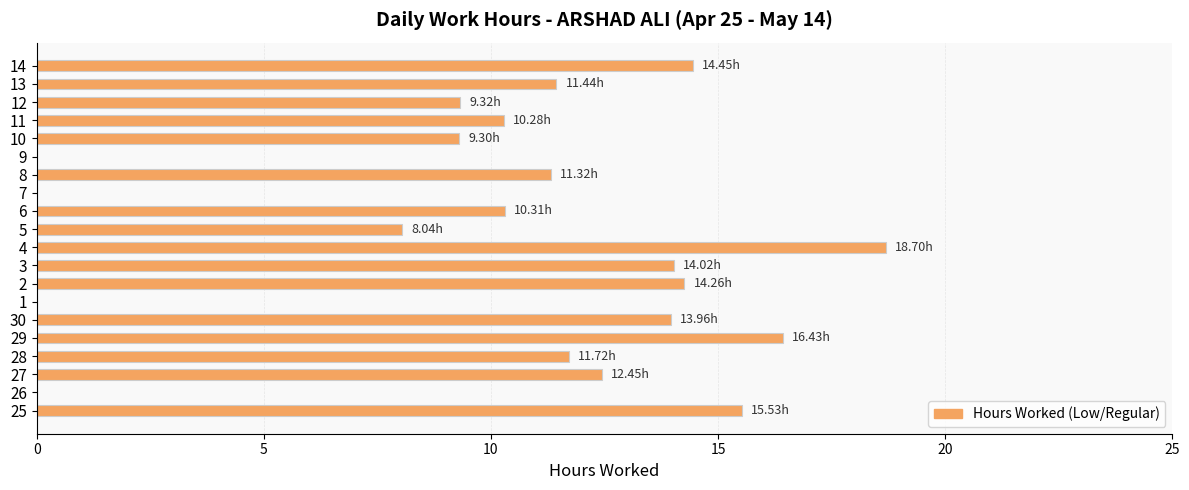

How many data points does each series have?

20